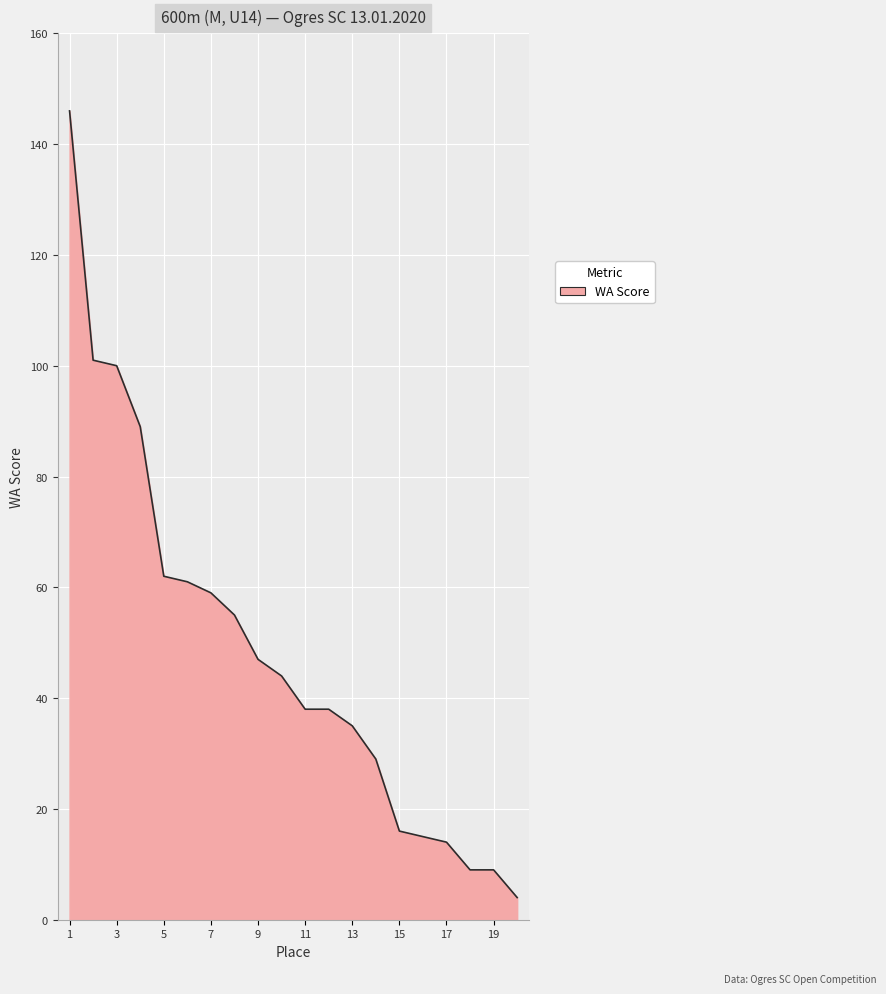

What is the smallest value displayed?

4